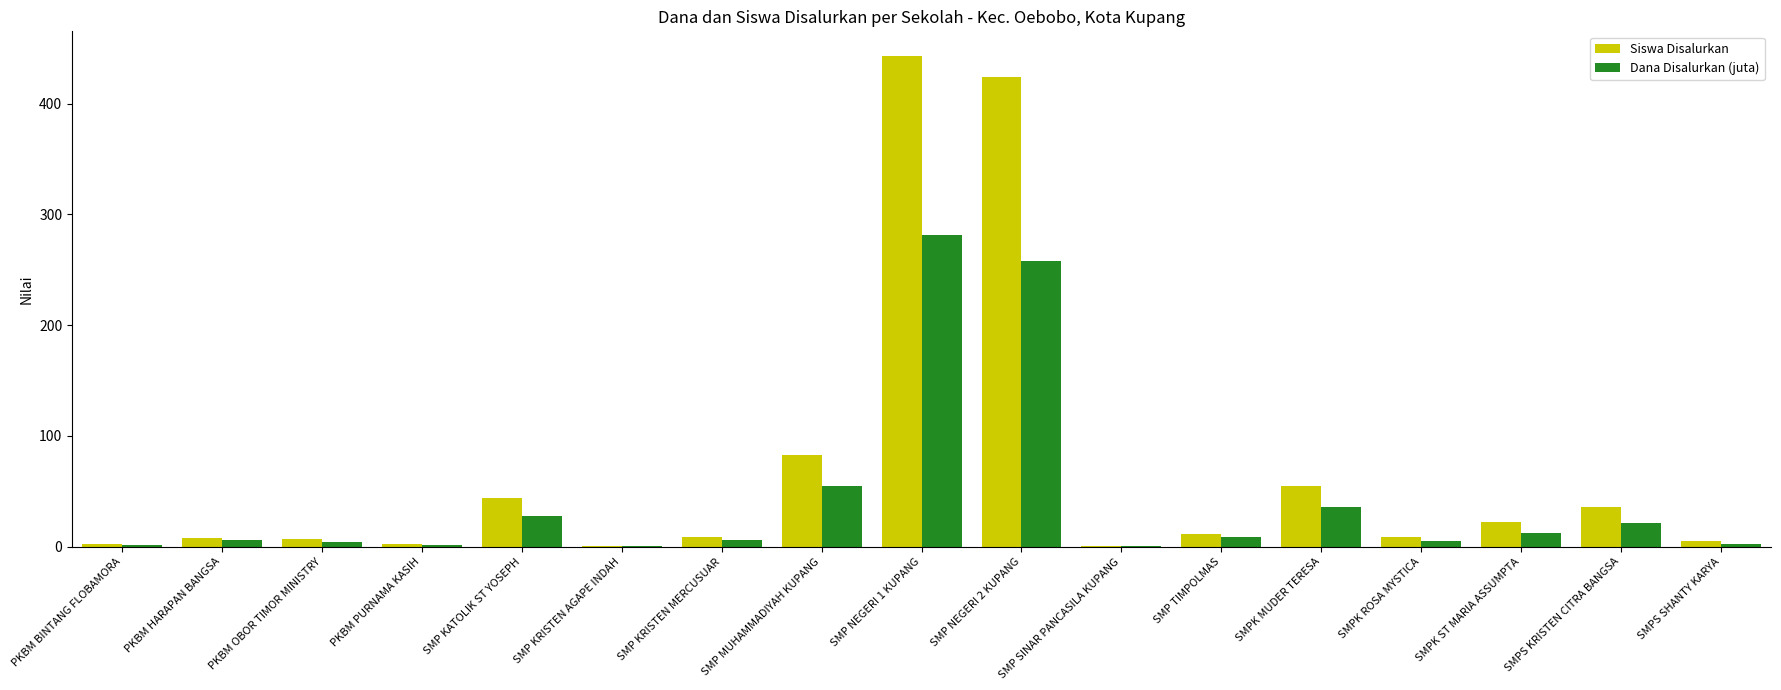

How many data points does each series have?

17